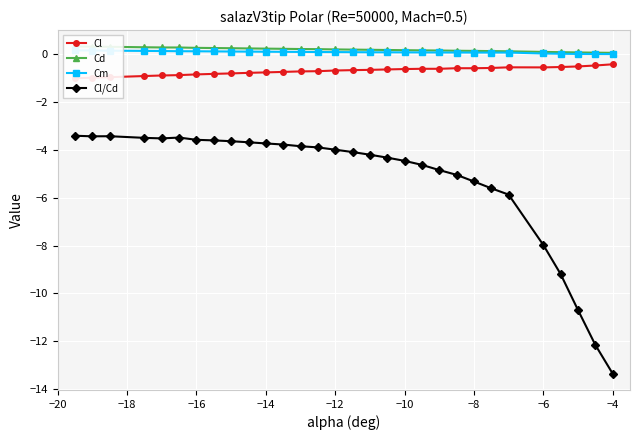

At which label does Cl/Cd reach its minimum?

−4